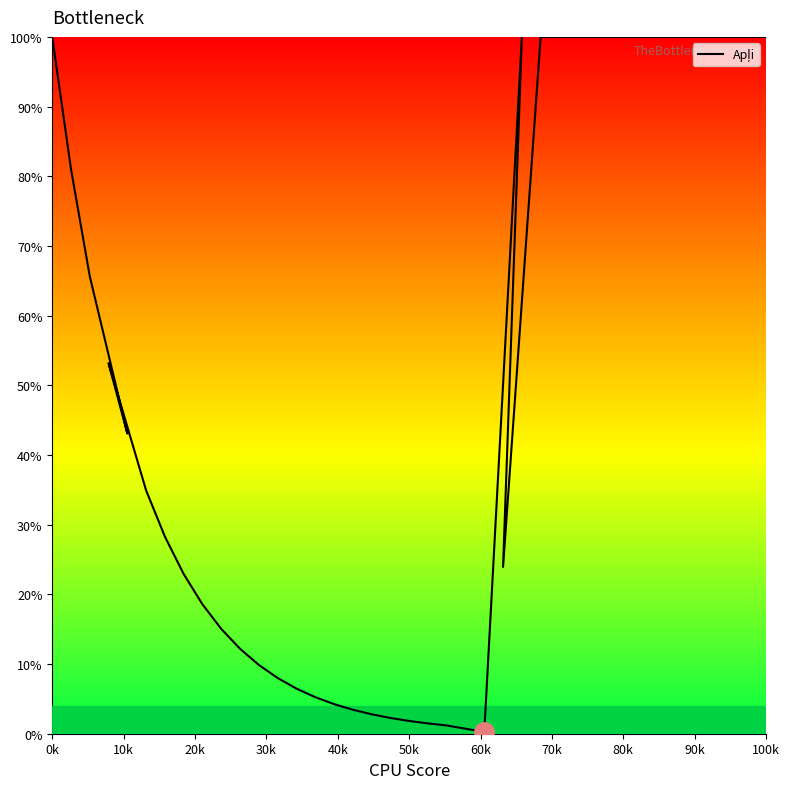

Does the chart have visible grid lines?

No